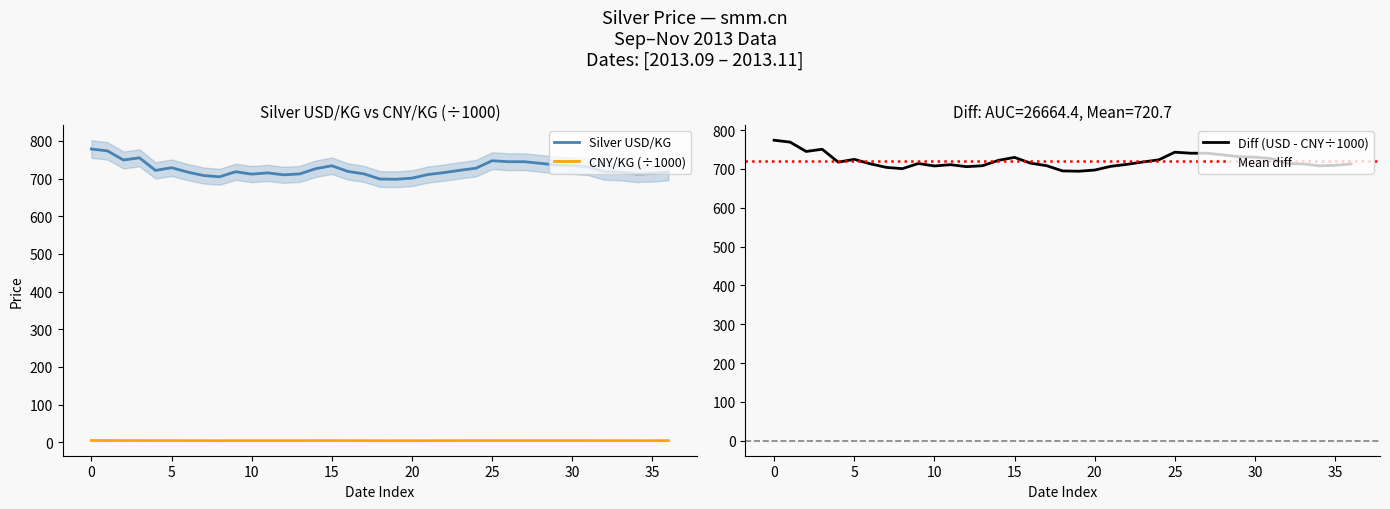

True or false: CNY/KG (÷1000) and Silver USD/KG cross at least once.

False